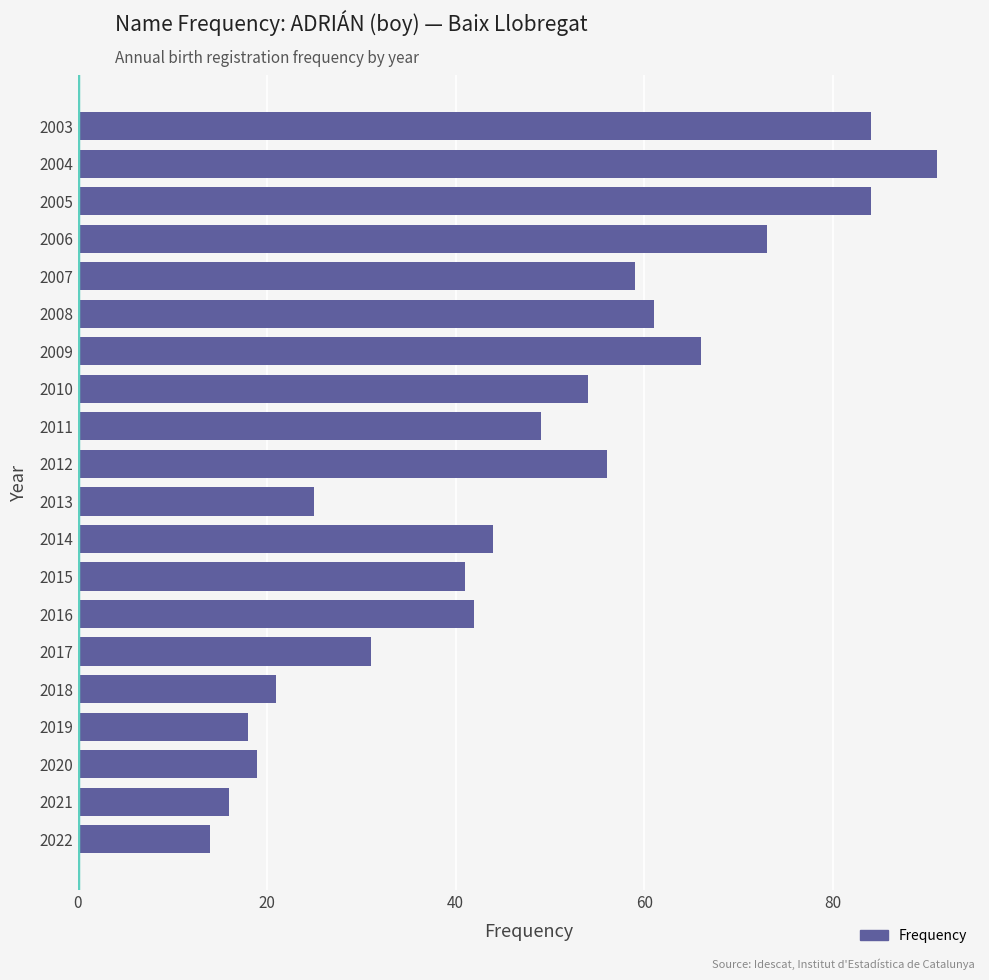

Is it true that the value at 2004 is 91?

True